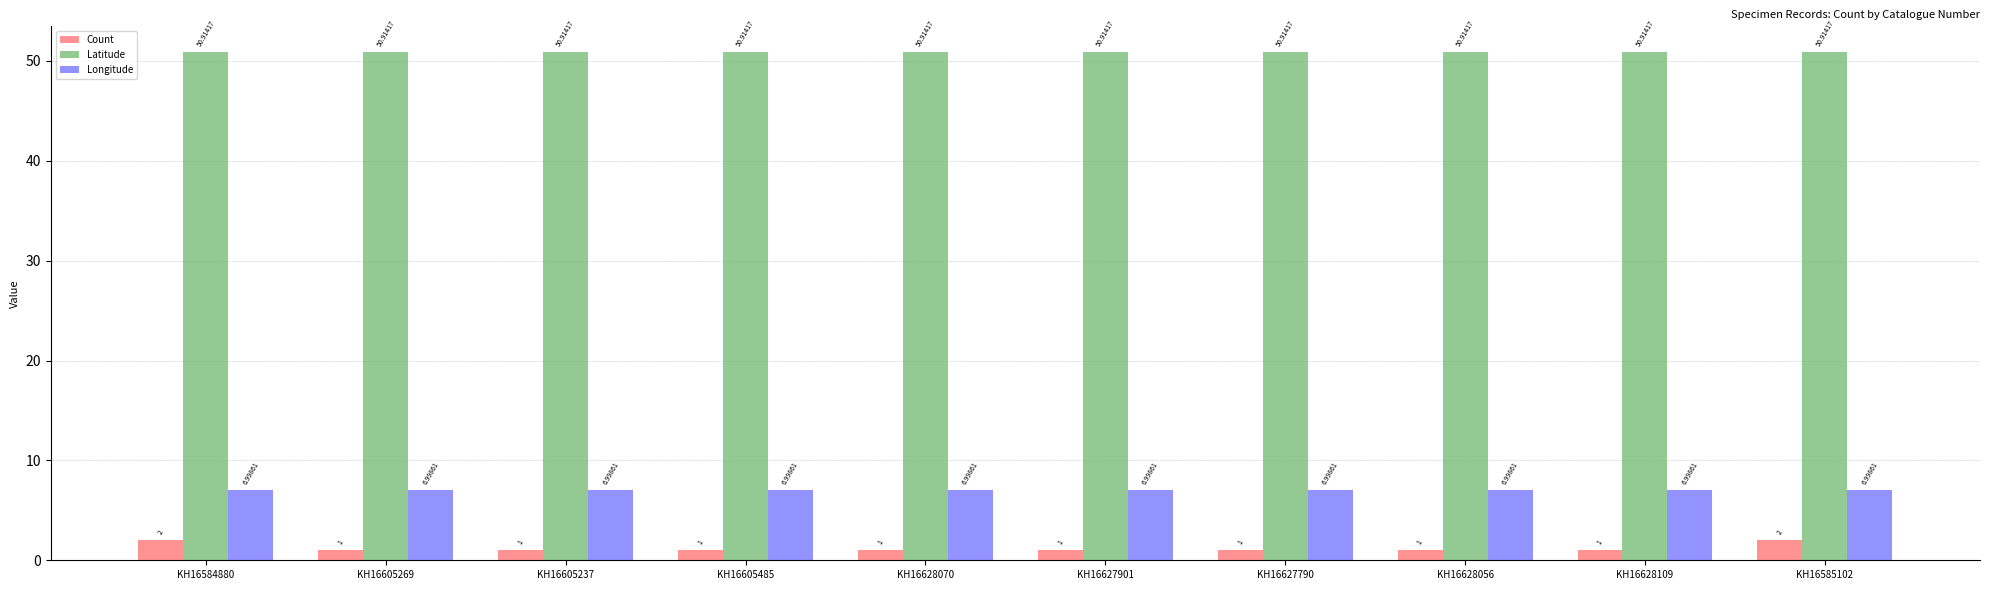

The value of Longitude at KH16628070 is 3.3. True or false?

False